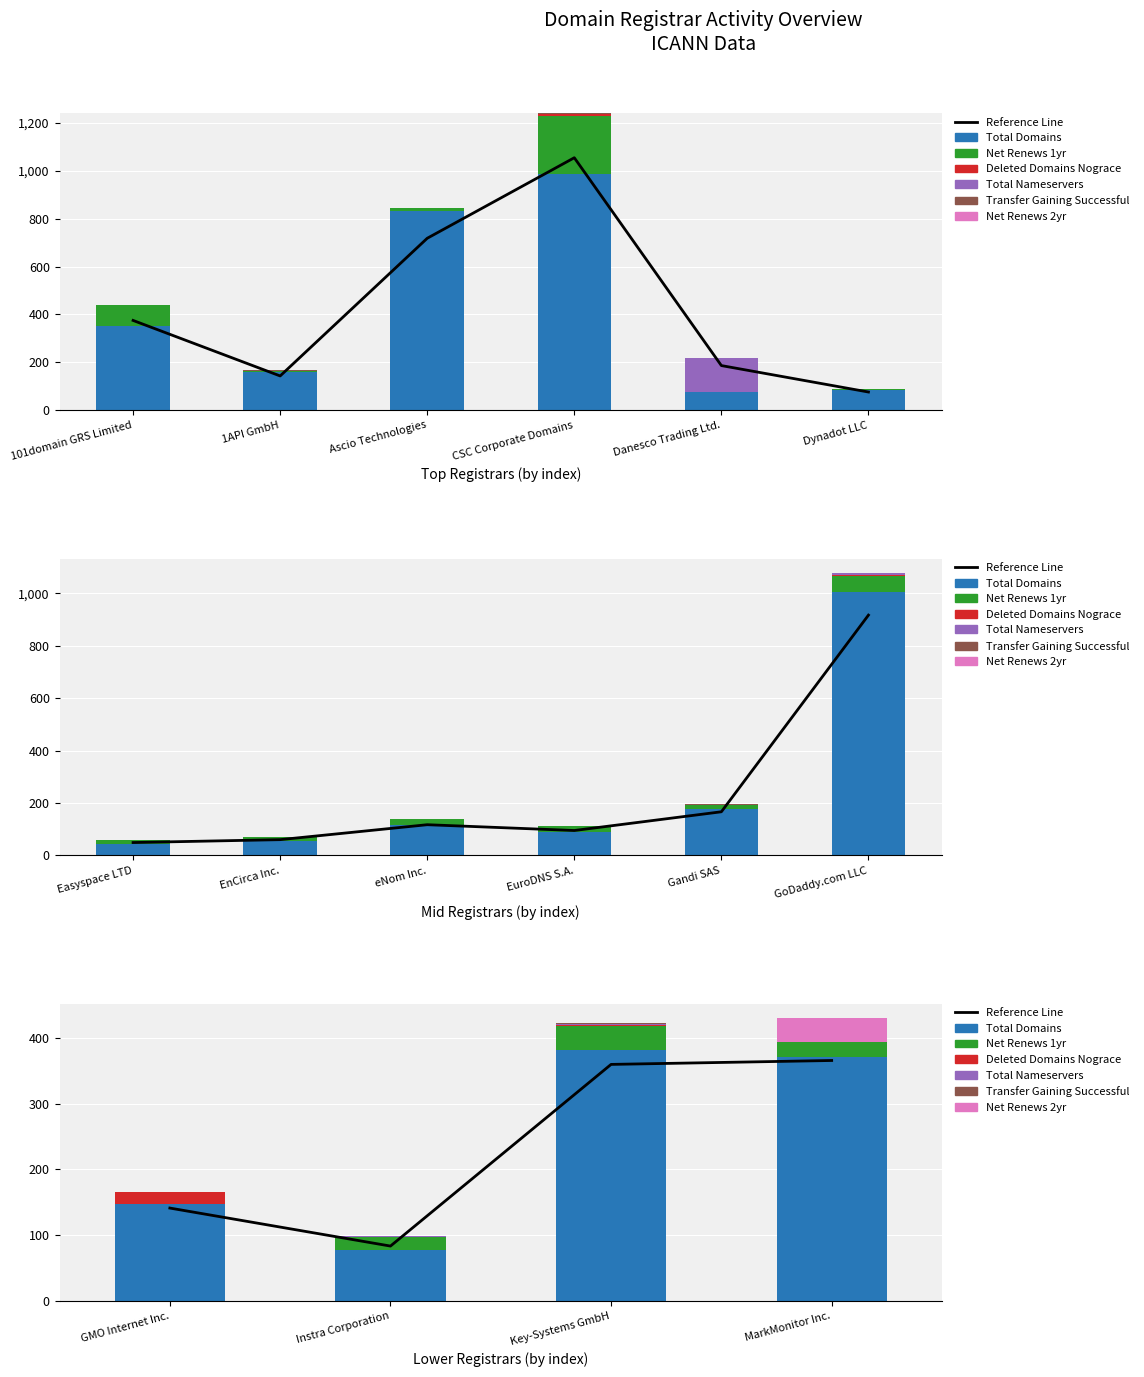

At which category is the sum across all series the highest?

CSC Corporate Domains